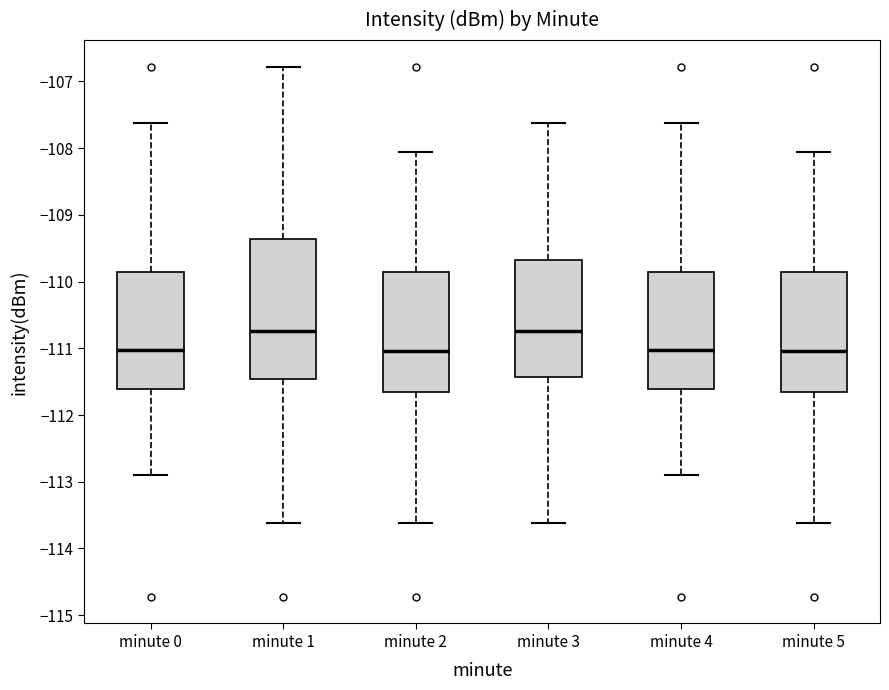

Reading left to right, transcribe this box plot: for each box, give where its median line is, the range the box spans, and where its two whiskers end, as read against the y-axis. The values are not printed on the chart, so give them approximately, as read against the axis.

minute 0: median -111.0, box -111.6 to -109.9, whiskers -112.9 to -107.6
minute 1: median -110.7, box -111.5 to -109.4, whiskers -113.6 to -106.8
minute 2: median -111.0, box -111.7 to -109.9, whiskers -113.6 to -108.1
minute 3: median -110.7, box -111.4 to -109.7, whiskers -113.6 to -107.6
minute 4: median -111.0, box -111.6 to -109.9, whiskers -112.9 to -107.6
minute 5: median -111.0, box -111.7 to -109.9, whiskers -113.6 to -108.1